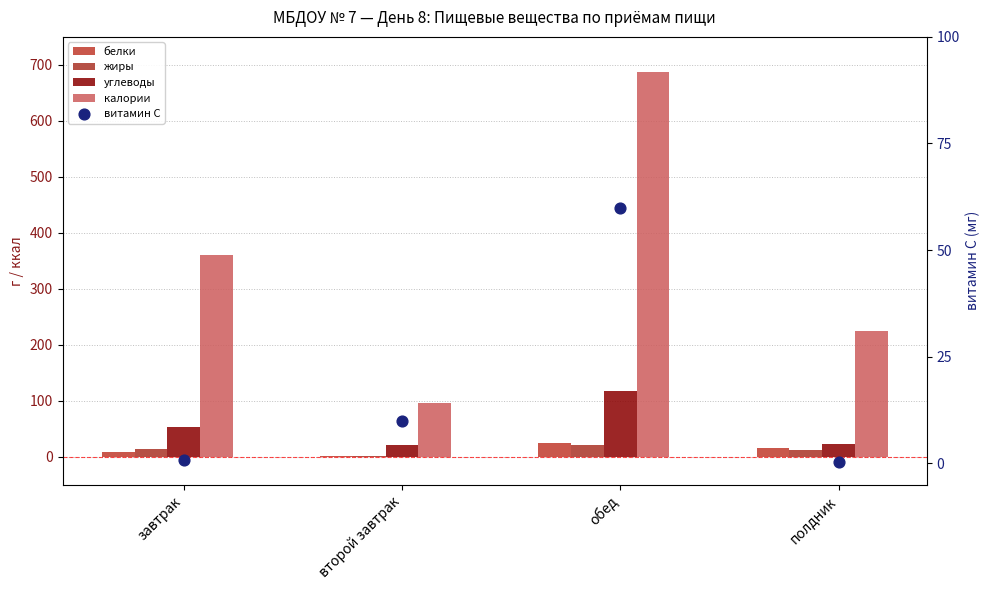

Which series contains the lowest Y value?

витамин С